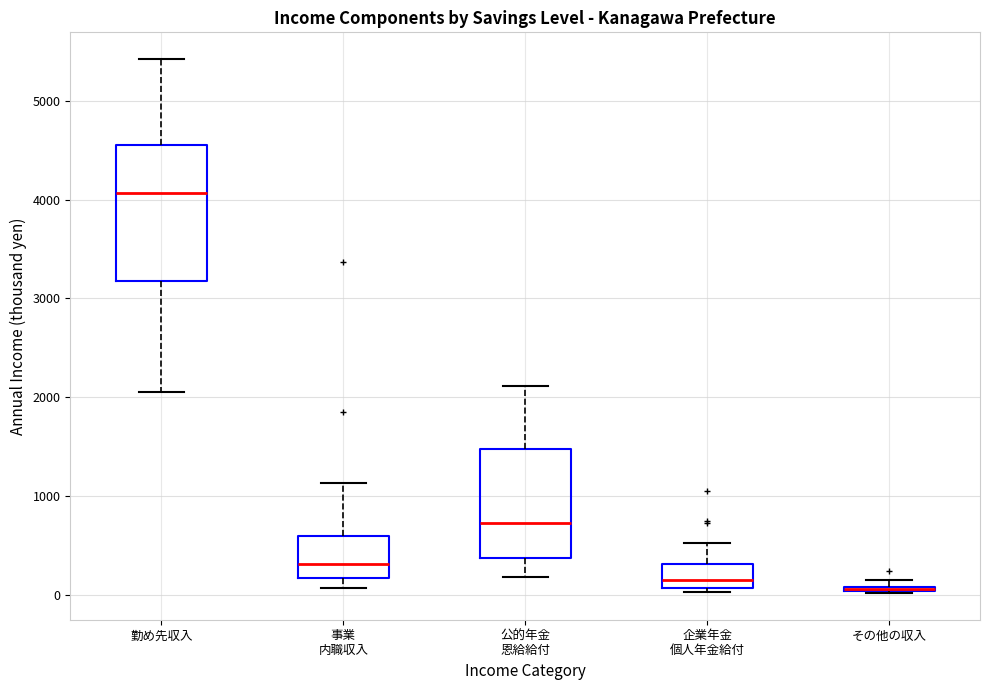

Where does the median line of the box for 公的年金 恩給給付 sit on the y-axis? The values are not printed on the chart, so give them approximately, as read against the axis.

700